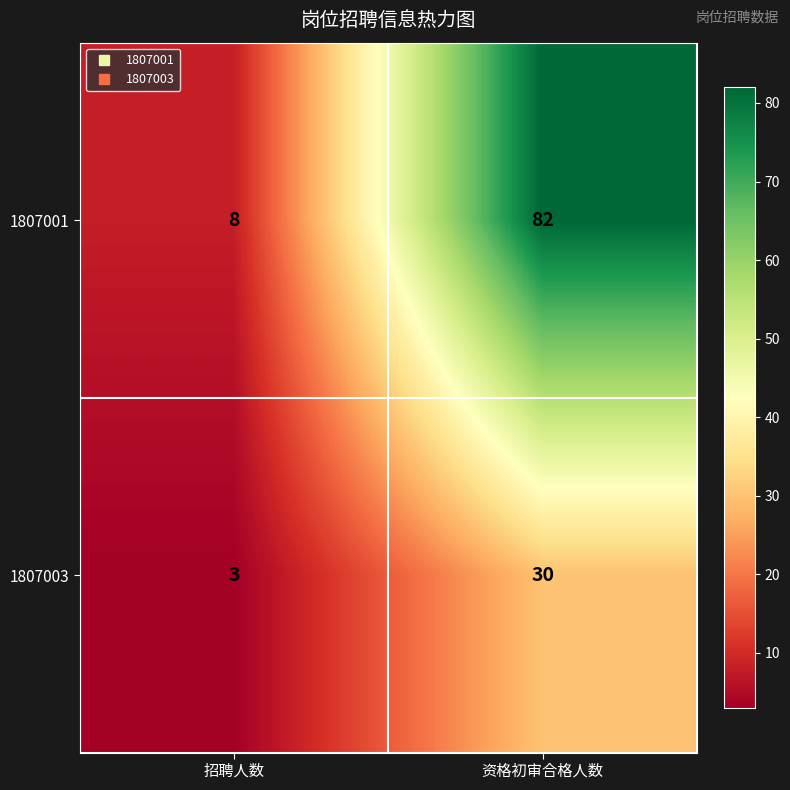

Reading right to left, transcribe all the data shown in this chart.

1807001: 资格初审合格人数=82	招聘人数=8
1807003: 资格初审合格人数=30	招聘人数=3